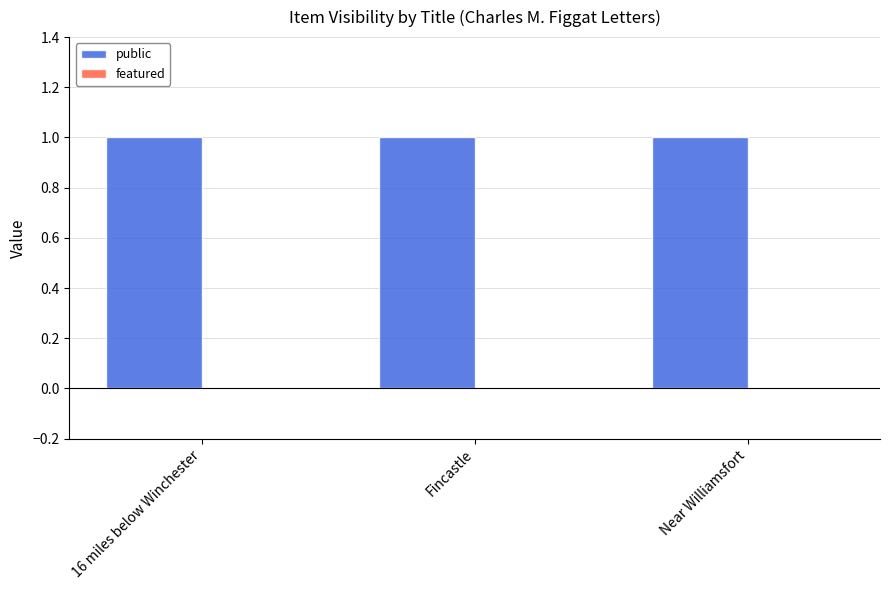

What are all the series names shown in the legend?

public, featured